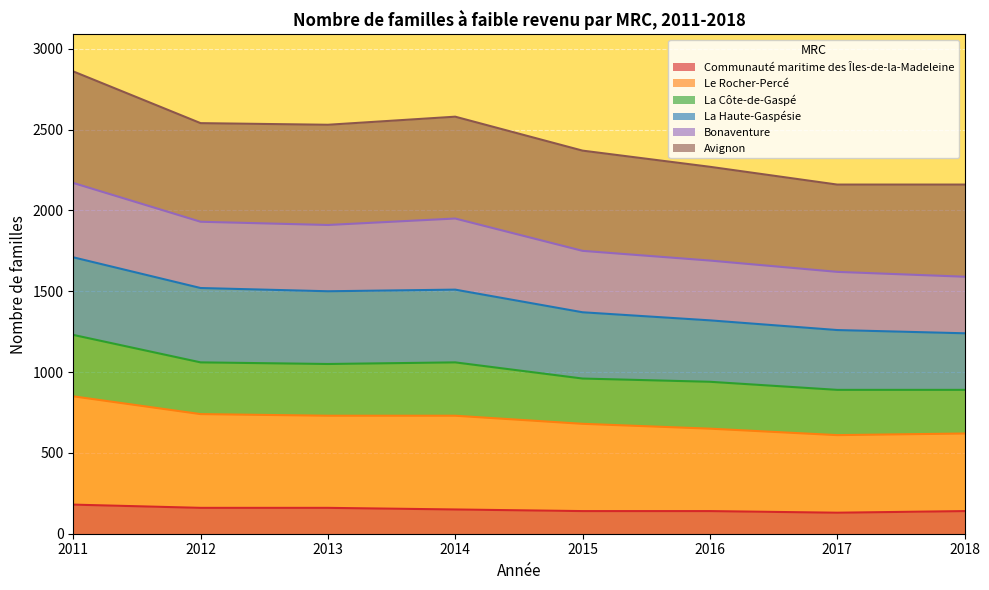

What are all the series names shown in the legend?

Communauté maritime des Îles-de-la-Madeleine, Le Rocher-Percé, La Côte-de-Gaspé, La Haute-Gaspésie, Bonaventure, Avignon